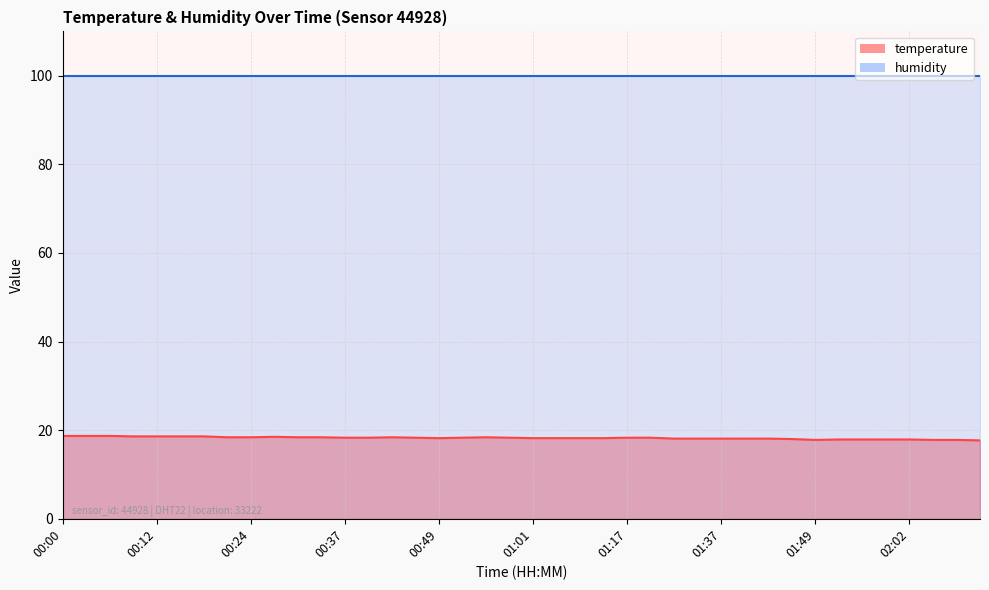

Reading right to left, list all the values displayed in this chart.

02:11=17.7	02:08=17.8	02:05=17.8	02:02=17.9	01:59=17.9	01:56=17.9	01:52=17.9	01:49=17.8	01:46=18.0	01:43=18.1	01:40=18.1	01:37=18.1	01:34=18.1	01:31=18.1	01:20=18.3	01:17=18.3	01:14=18.2	01:08=18.2	01:04=18.2	01:01=18.2	00:58=18.3	00:55=18.4	00:52=18.3	00:49=18.2	00:46=18.3	00:43=18.4	00:40=18.3	00:37=18.3	00:34=18.4	00:31=18.4	00:28=18.5	00:24=18.4	00:21=18.4	00:18=18.6	00:15=18.6	00:12=18.6	00:09=18.6	00:06=18.7	00:03=18.7	00:00=18.7